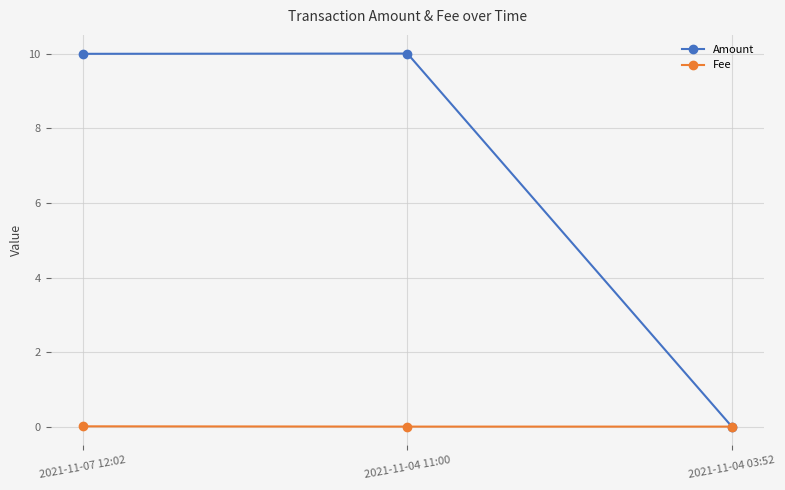

At which label does Amount reach its minimum?

2021-11-04 03:52